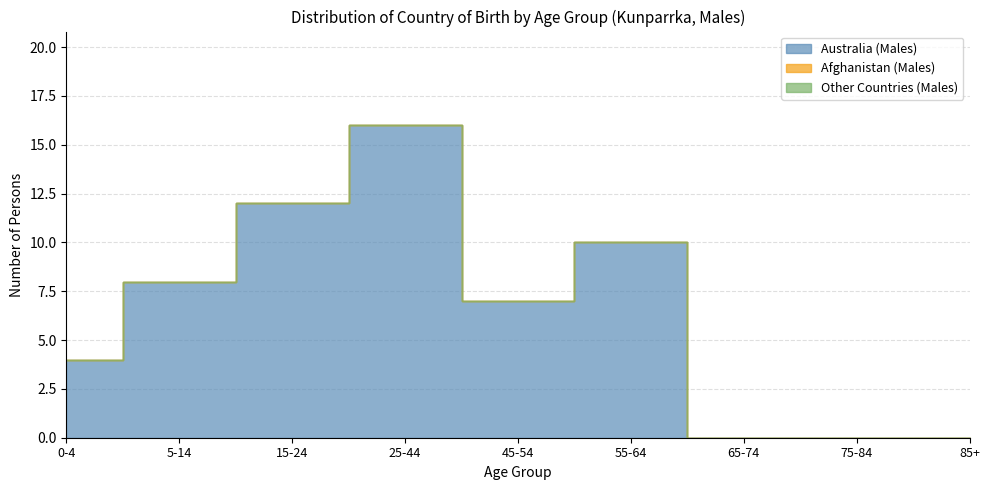

Which has a higher value, 55-64 or 45-54?

55-64